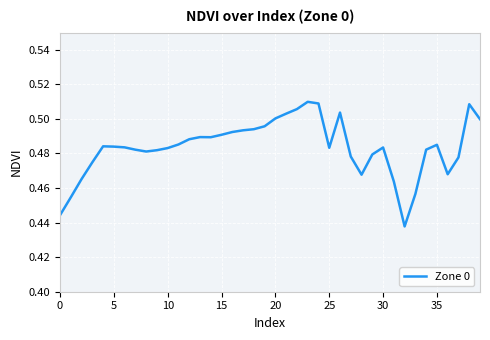

How many lines are shown in the chart?

1